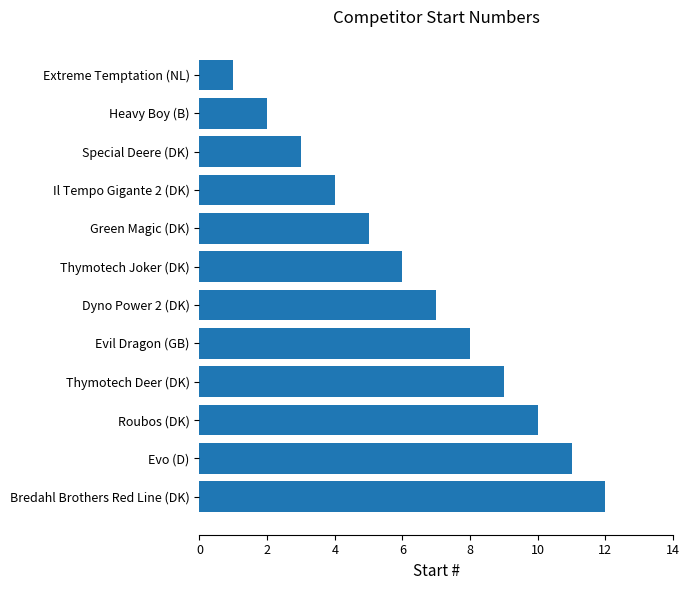

How many bars are there in total?

12